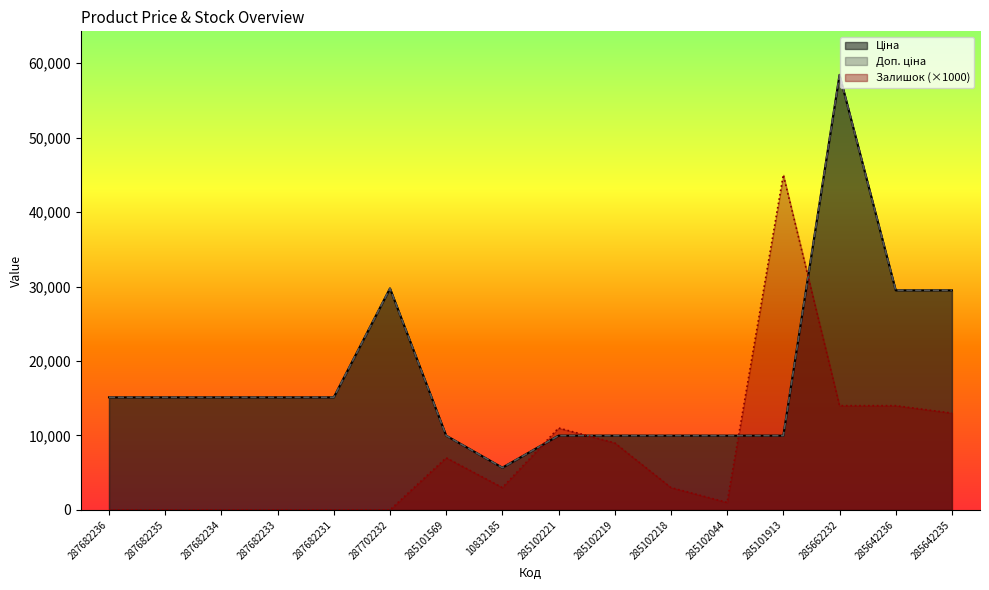

What is the label of the 14th point from the left?

285662232